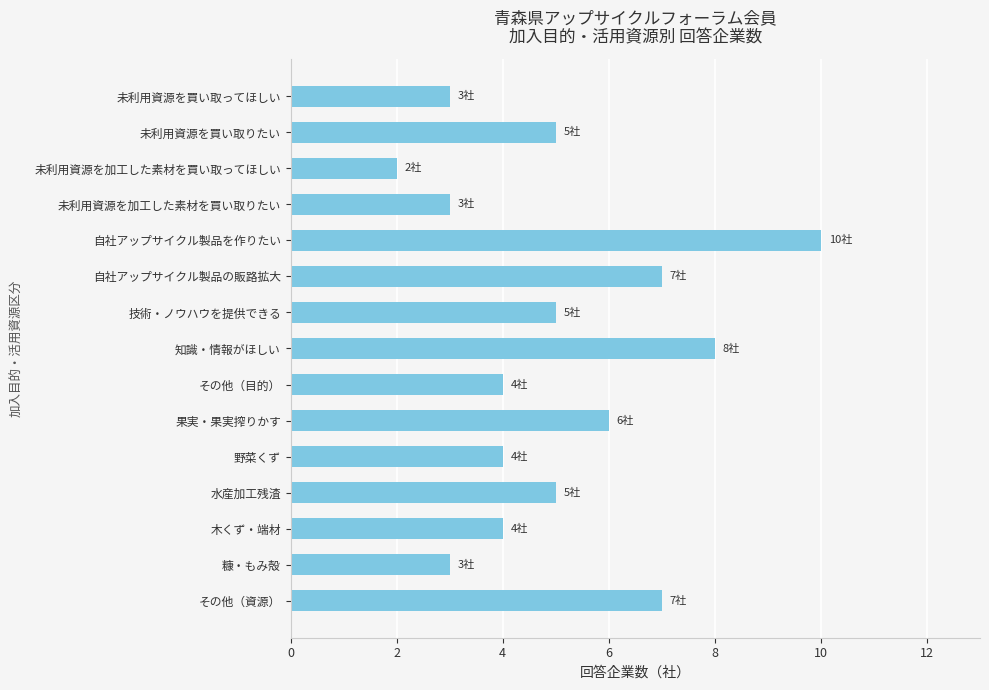

What is the approximate value at その他（目的）?

4